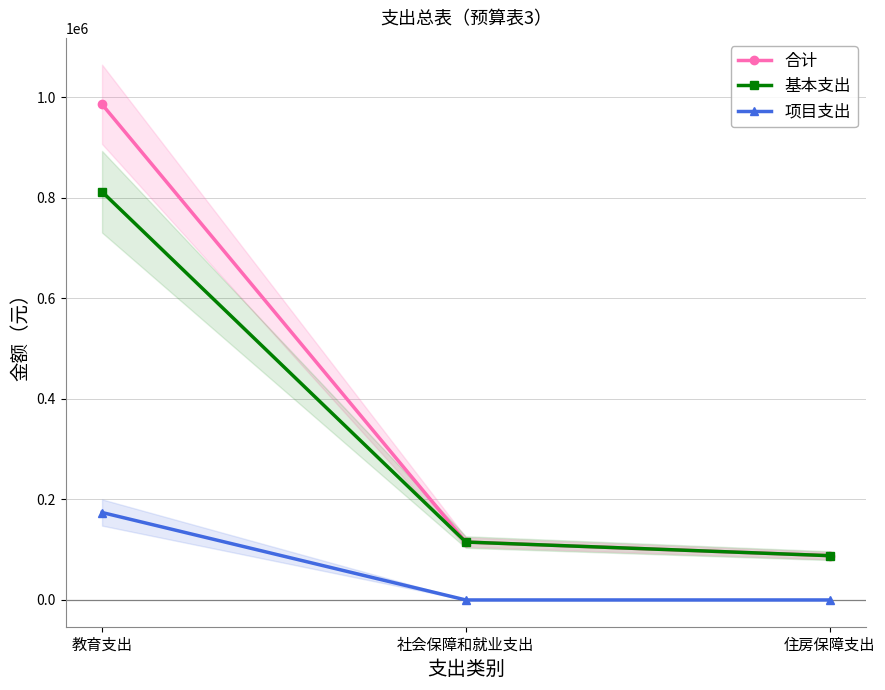

At which label is 基本支出 closest to 450101?

社会保障和就业支出